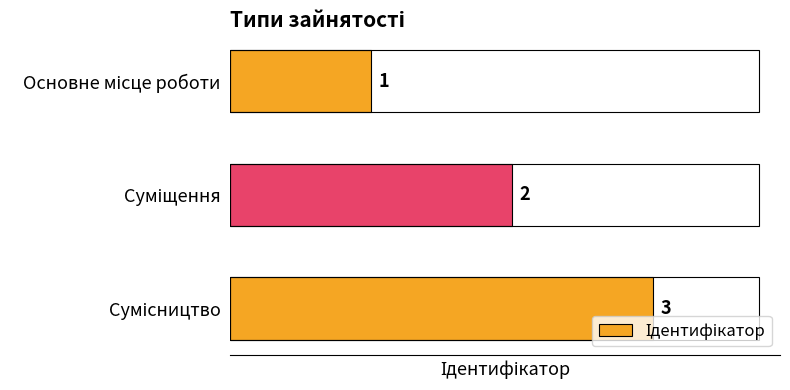

What is the maximum value shown in the chart?

3